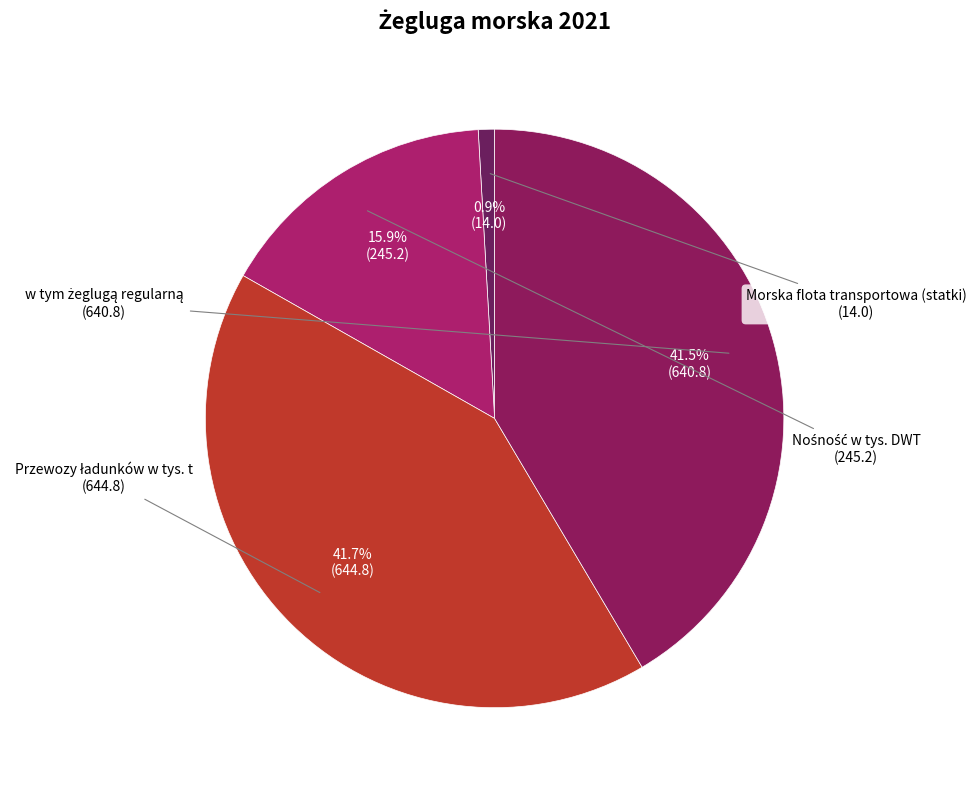

Which category has the smallest portion of the pie?

Morska flota transportowa (statki)